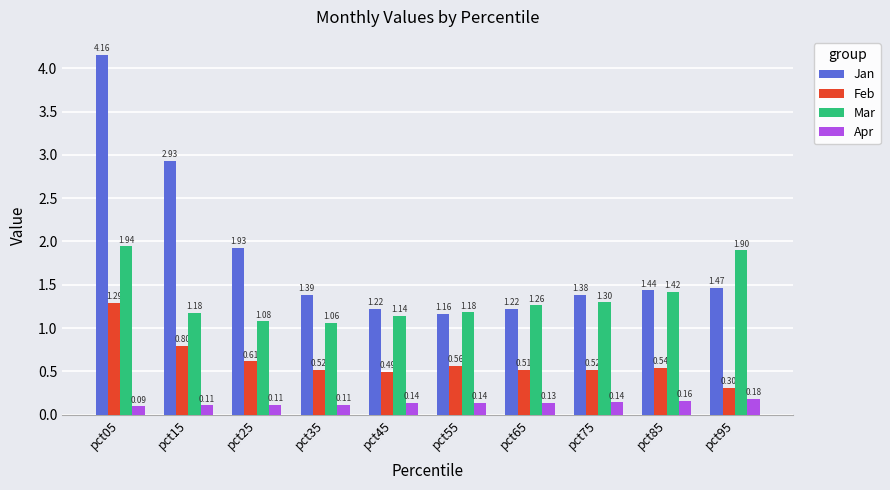

What are all the series names shown in the legend?

Jan, Feb, Mar, Apr